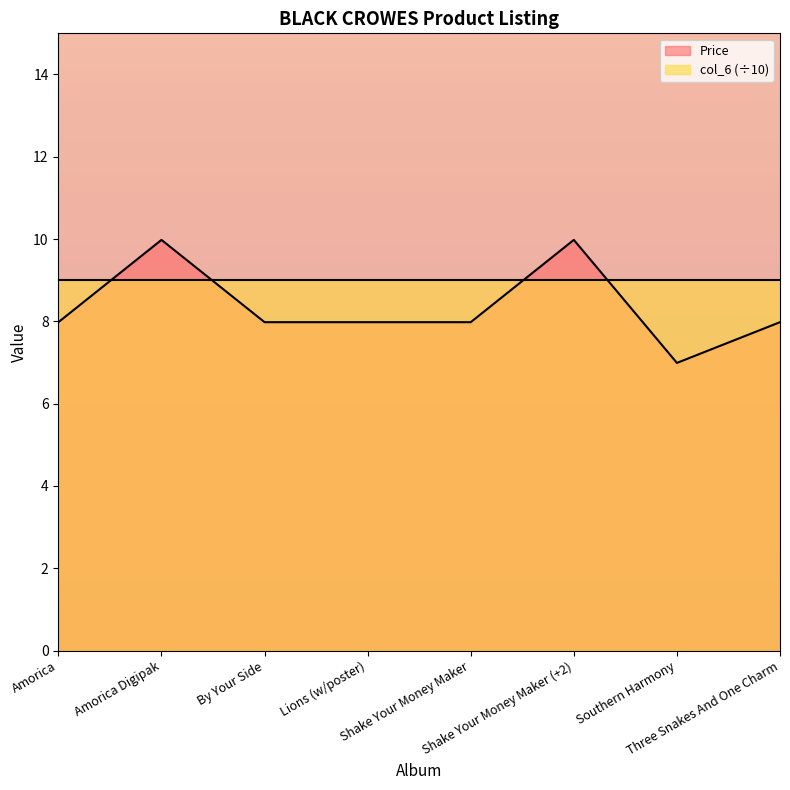

Where is the first local maximum?

Amorica Digipak